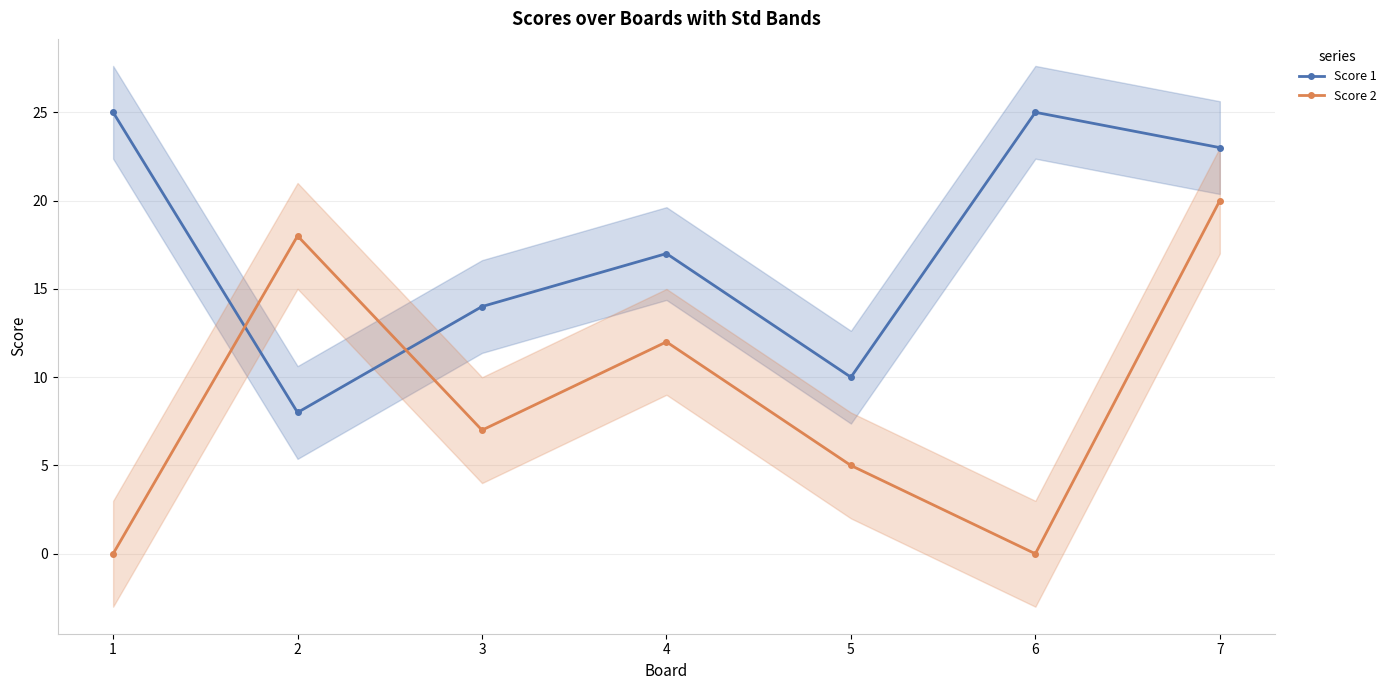

Which has a higher value, 1 or 2?

1